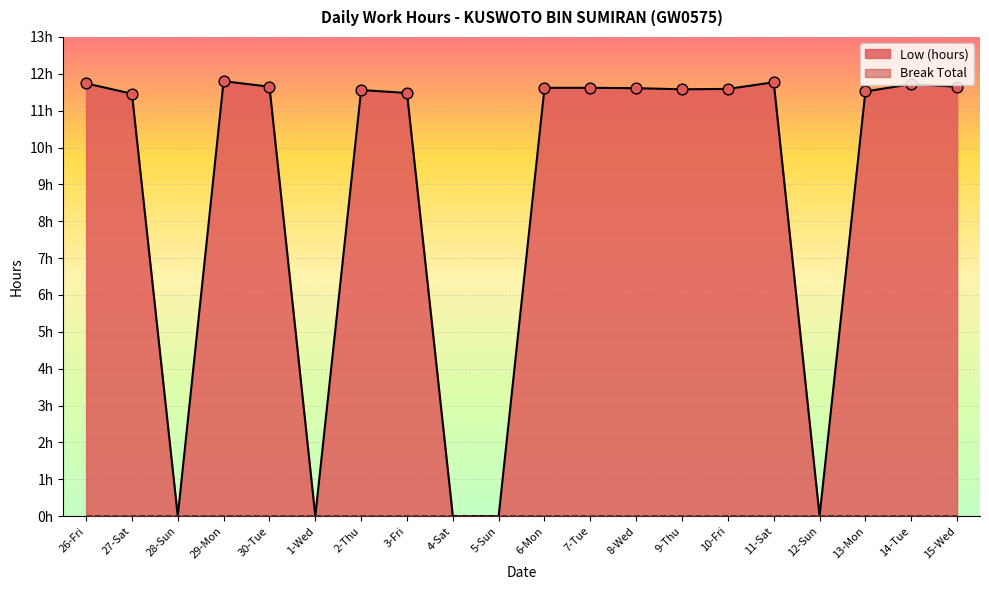

What is the change in value from 27-Sat to 6-Mon?

+0.2